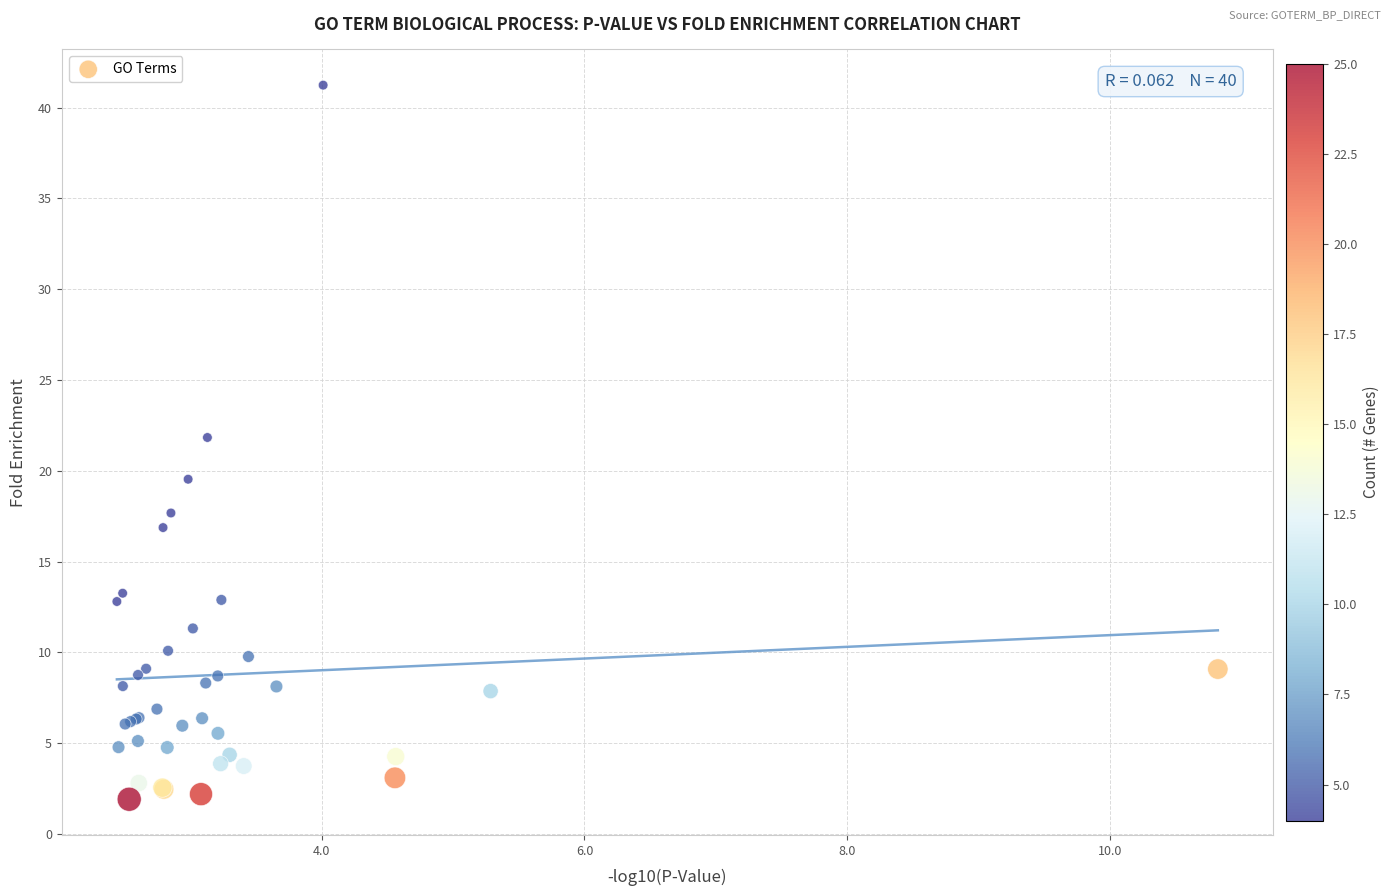

What Y value in the scatter plot is closest to 21?

21.8